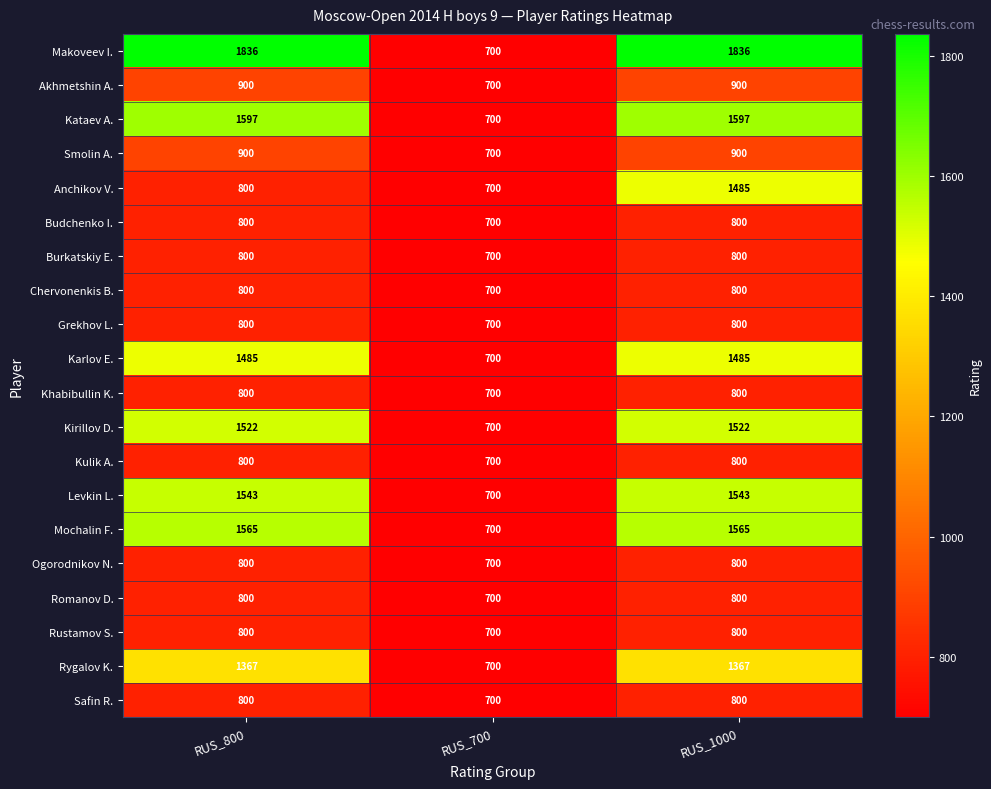

What is the difference between the maximum and minimum values in the Khabibullin K. series?

100